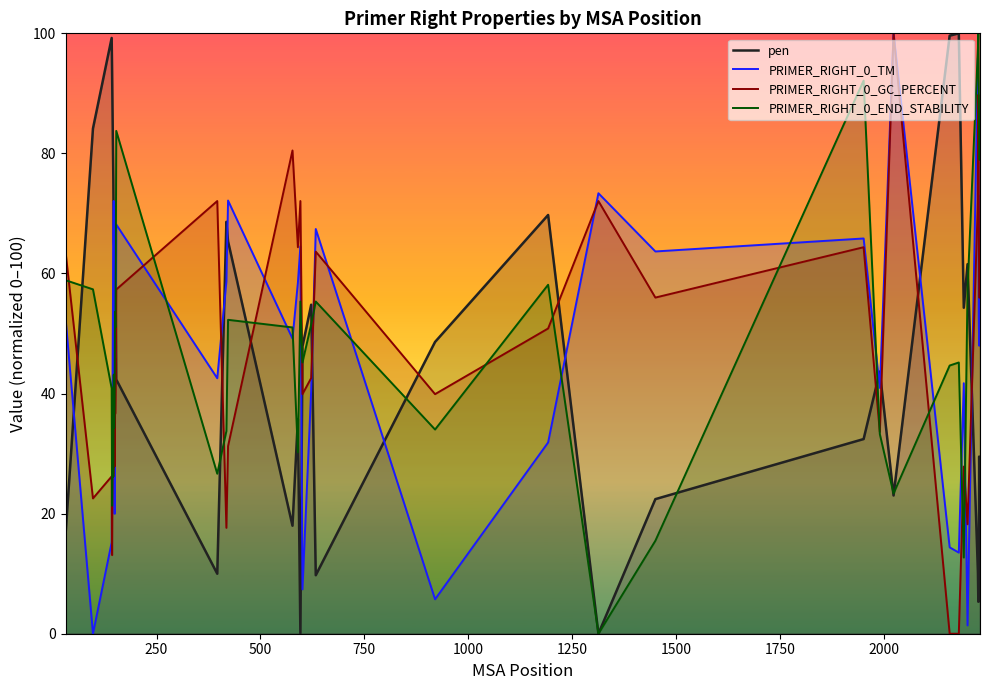

What is the difference between the second highest and minimum values in the PRIMER_RIGHT_0_GC_PERCENT series?

89.8